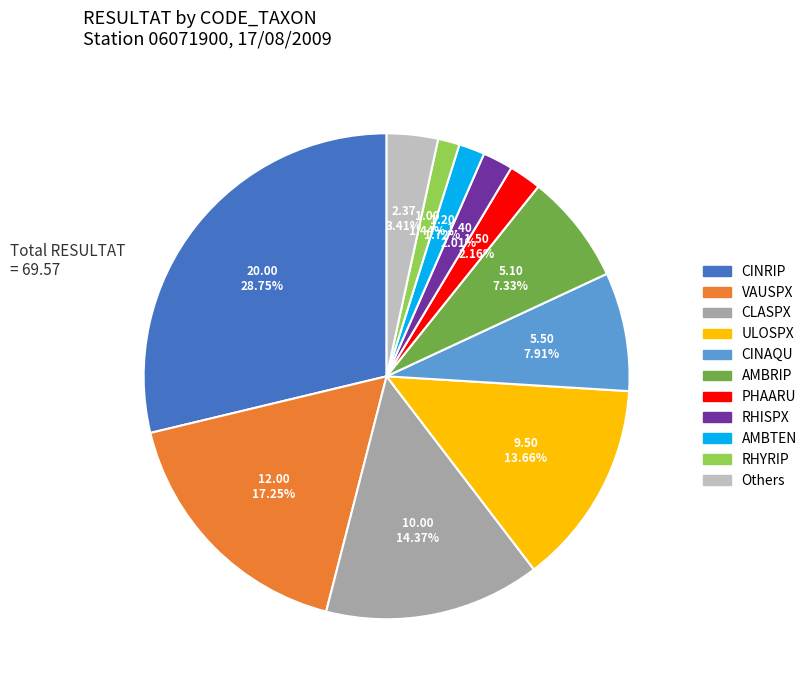

Is there a majority slice in this chart?

No